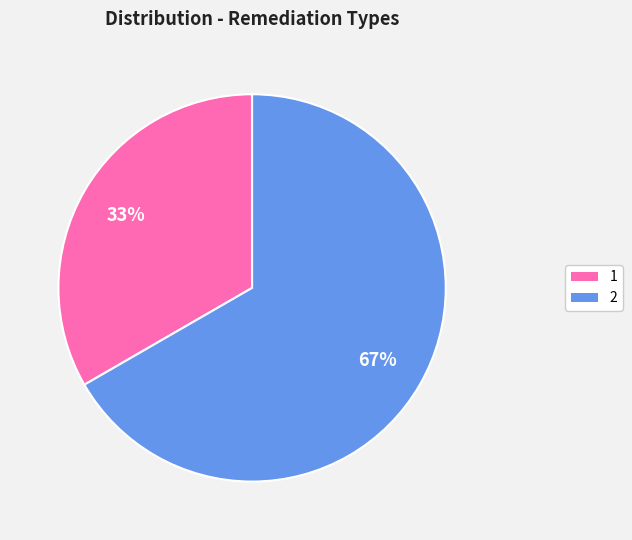

What is the ratio of the value at 1 to the value at 2?

0.5